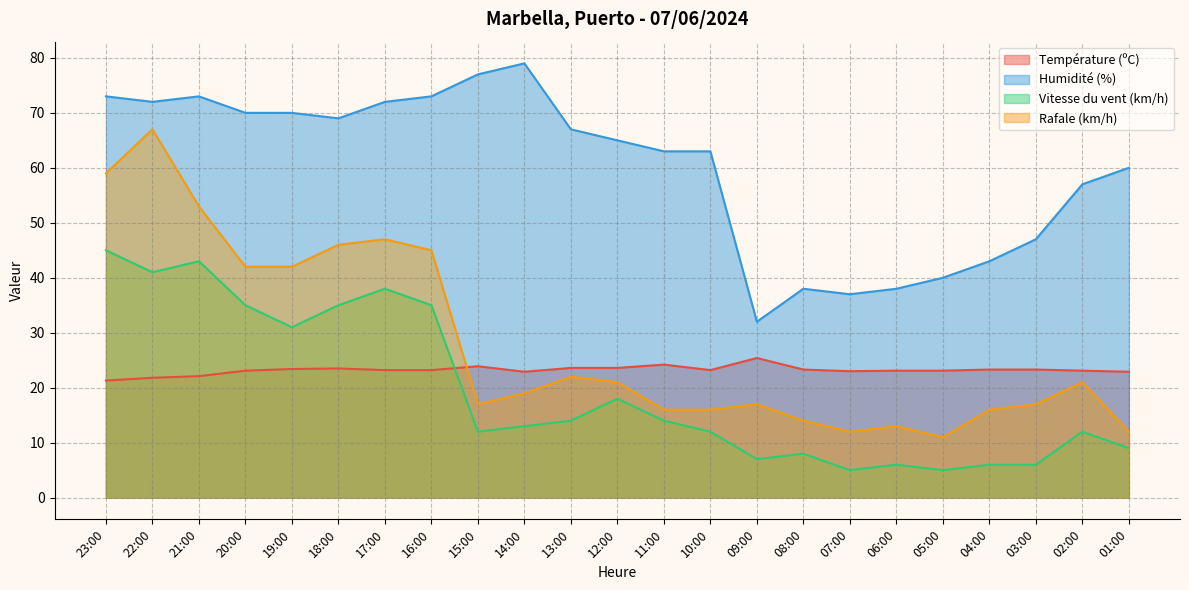

What position from the left is 18:00?

6